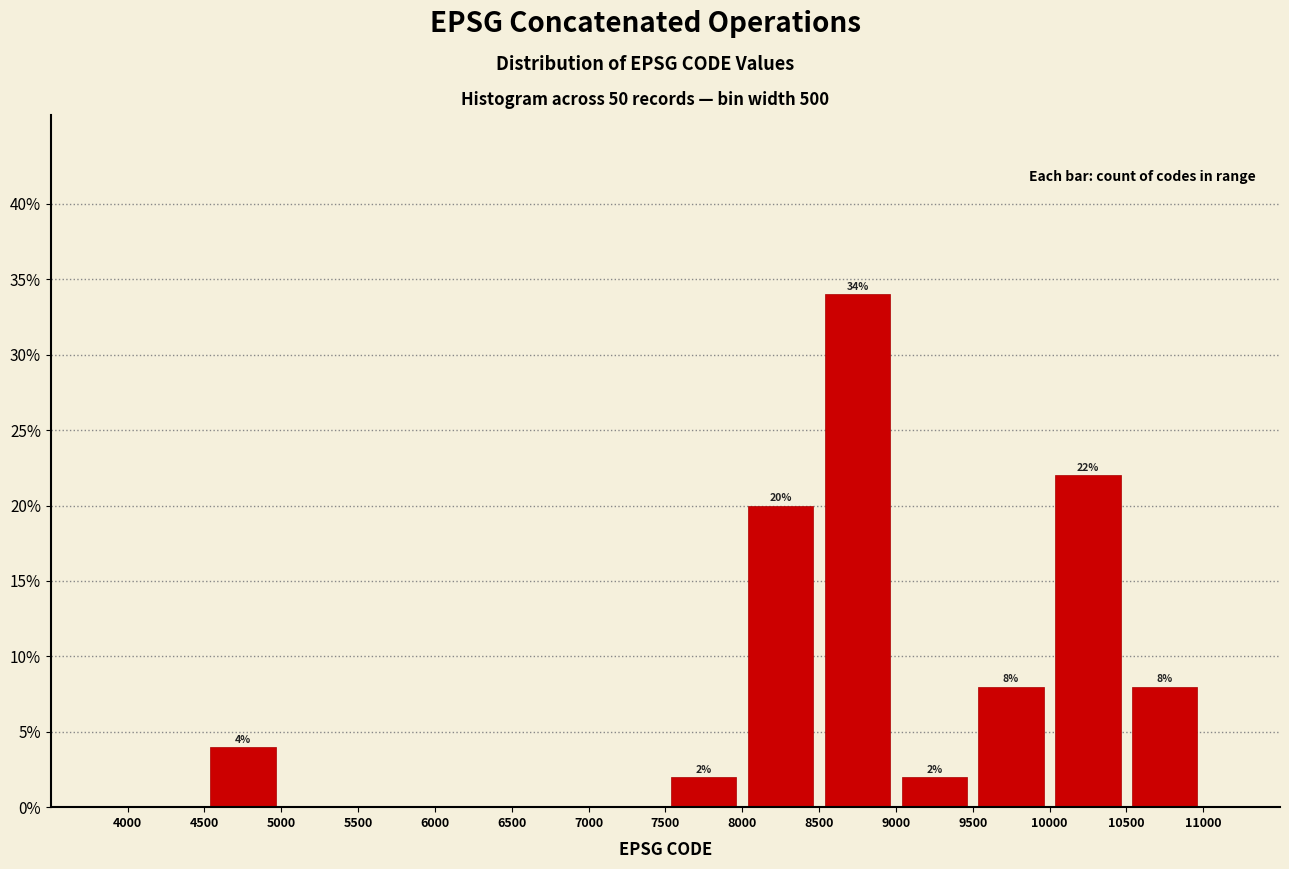

Which range on the x-axis has the tallest bar?

8500 to 9000